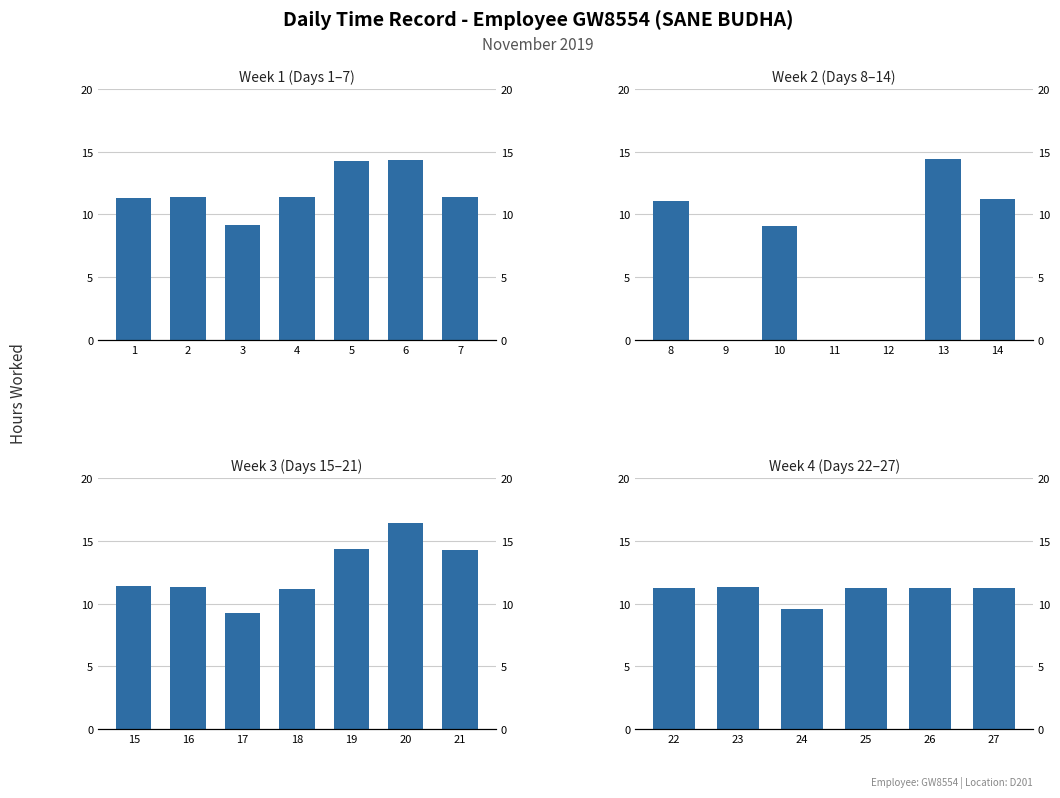

What is the value of the 4th bar from the left?

11.2